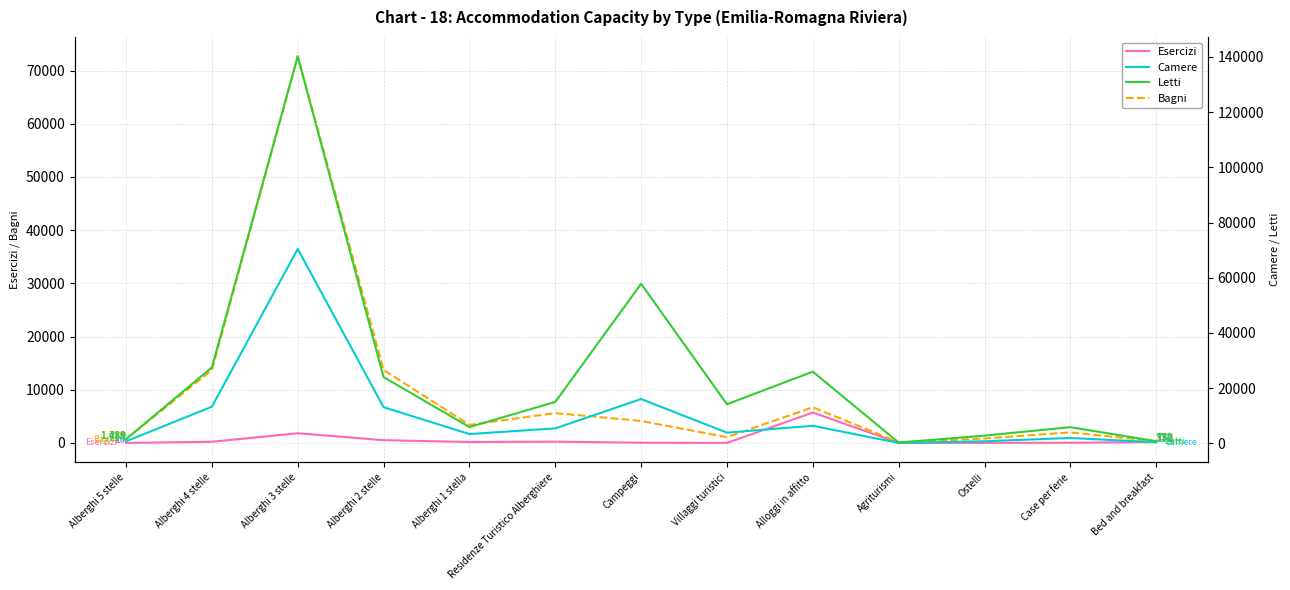

True or false: Camere and Letti intersect in this chart.

False